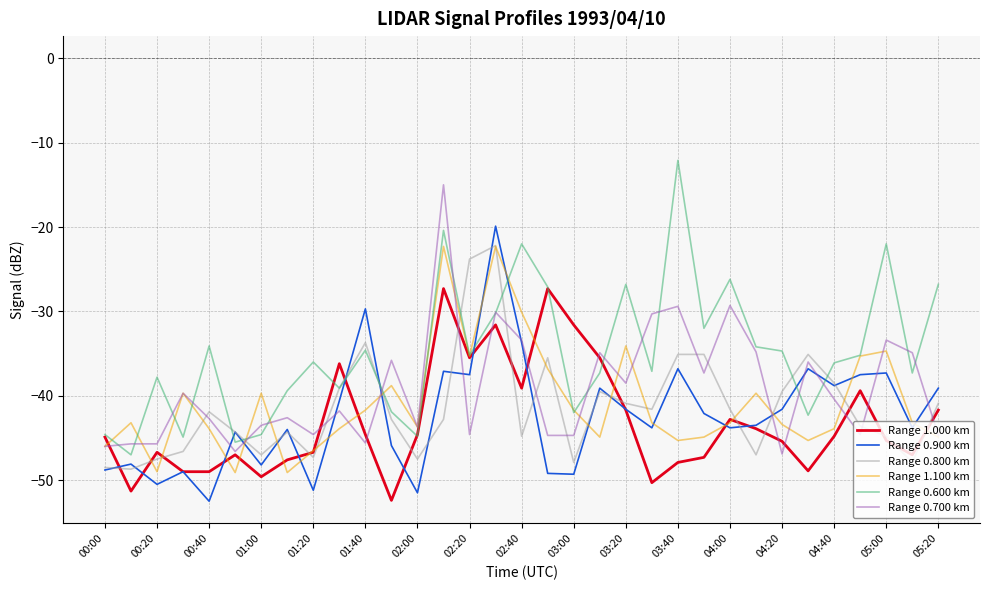

Which series has the largest total across all categories?

Range 0.600 km